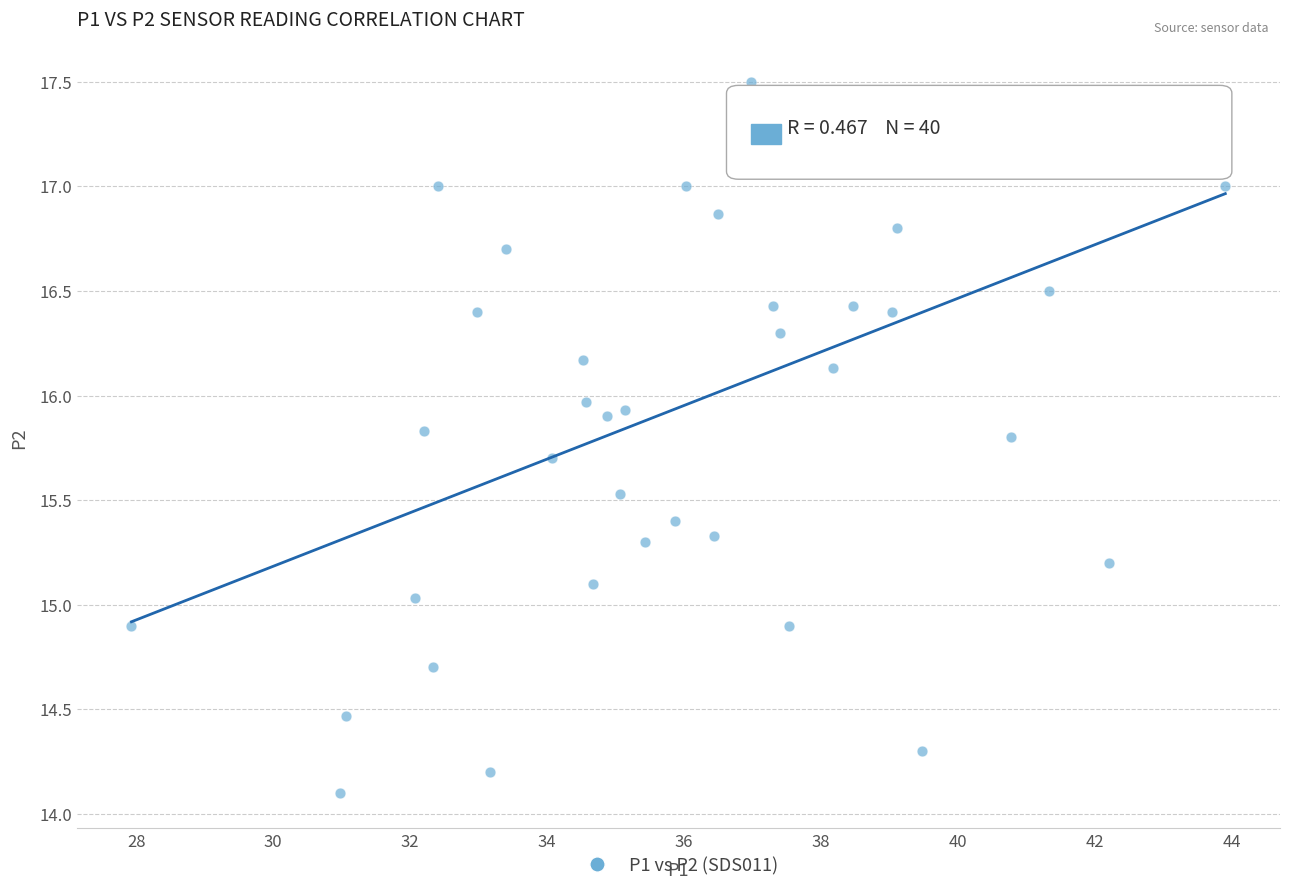

What is the range of X values (max minus min)?

16.0